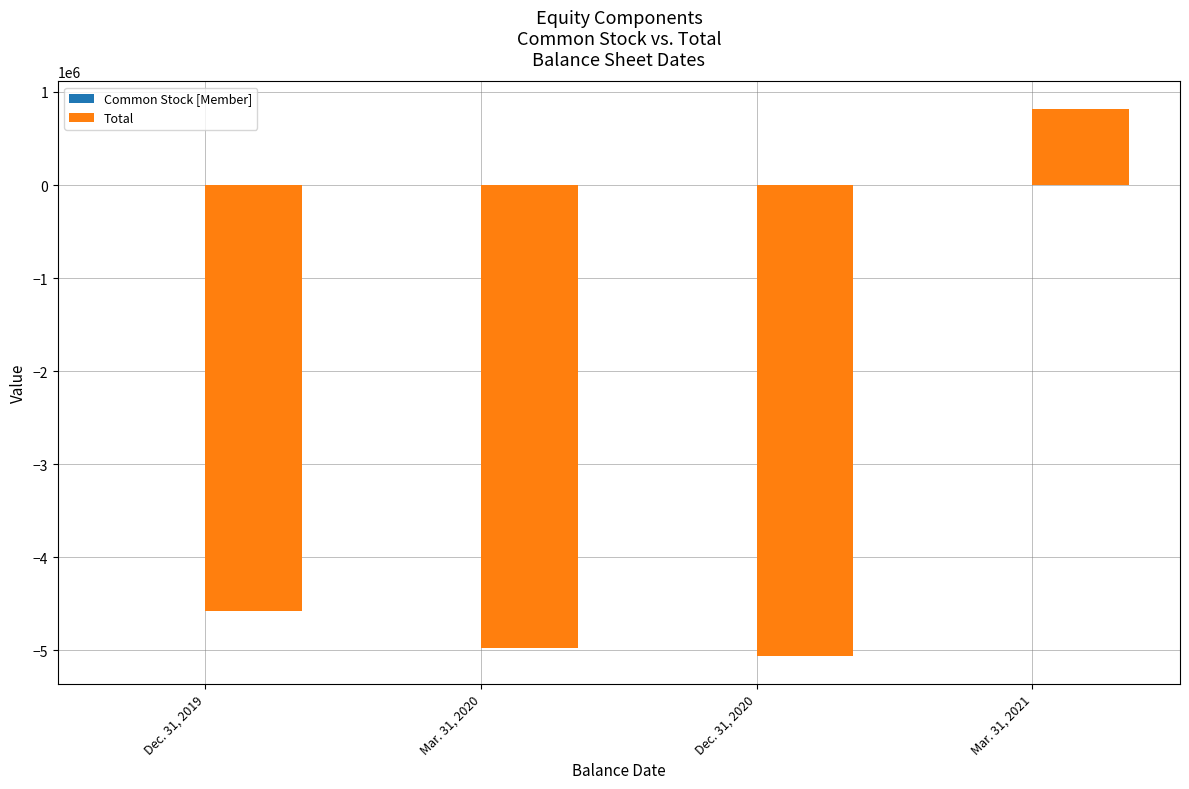

Are the bars horizontal?

No